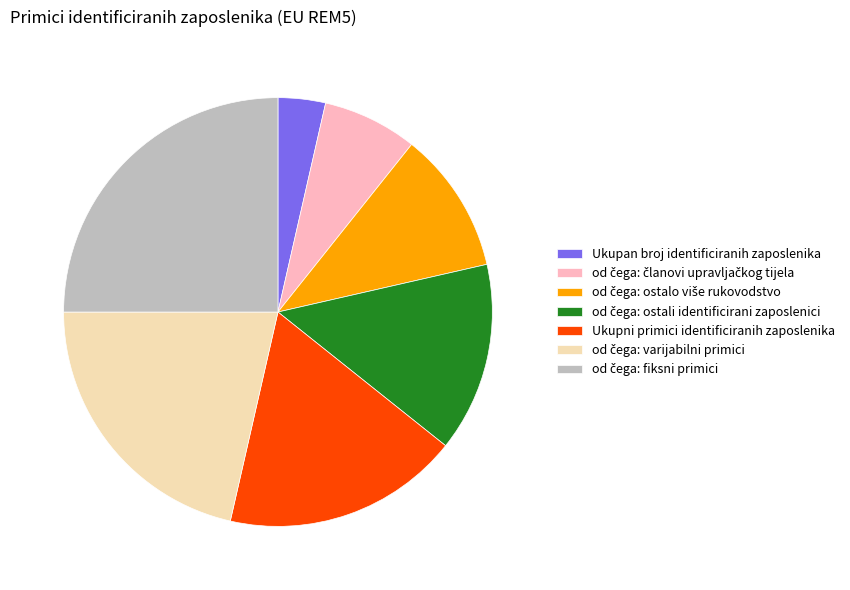

Is Ukupan broj identificiranih zaposlenika the majority of the pie?

No